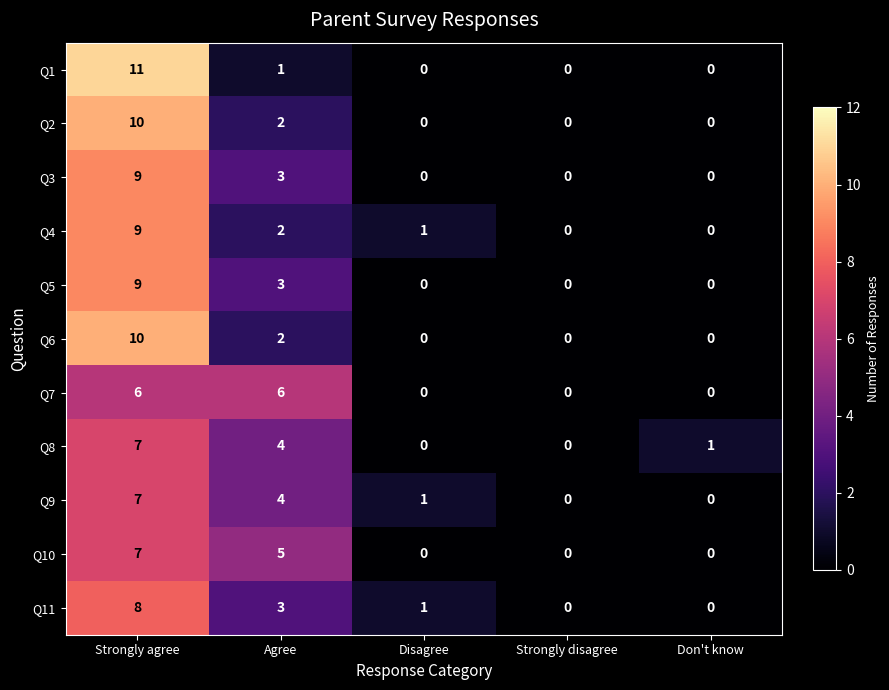

What is the maximum value for Q1?

11